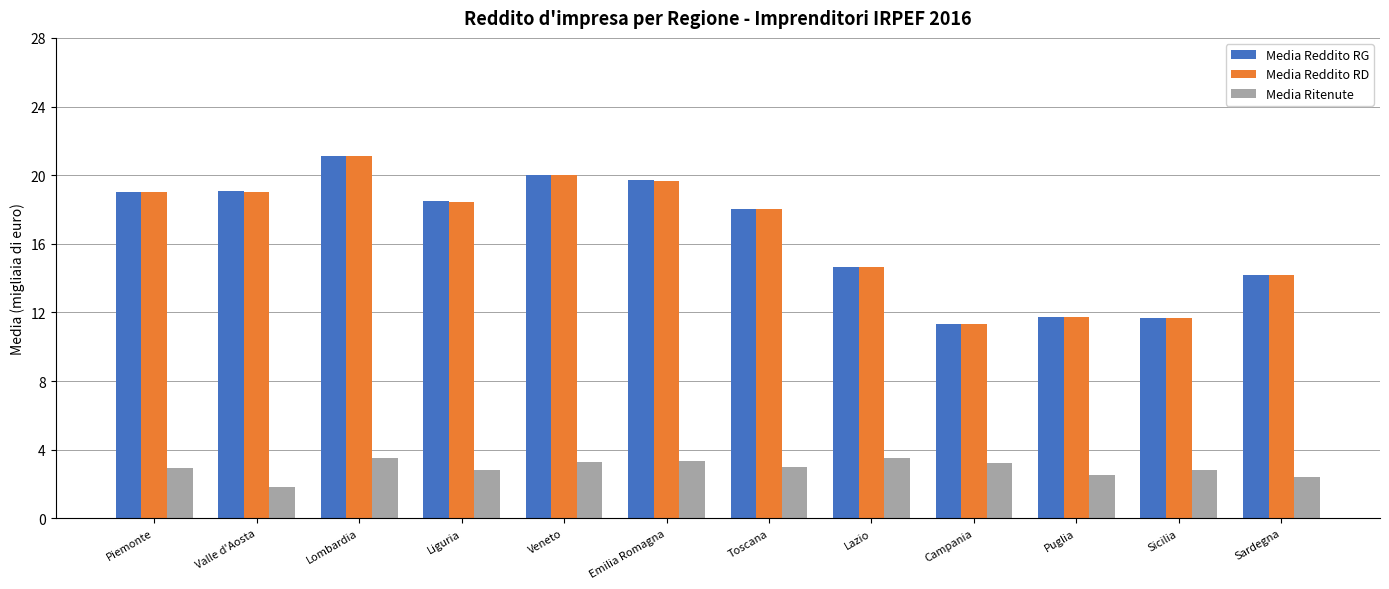

Is the value of Media Reddito RG at Liguria greater than the value of Media Reddito RD at Valle d'Aosta?

No